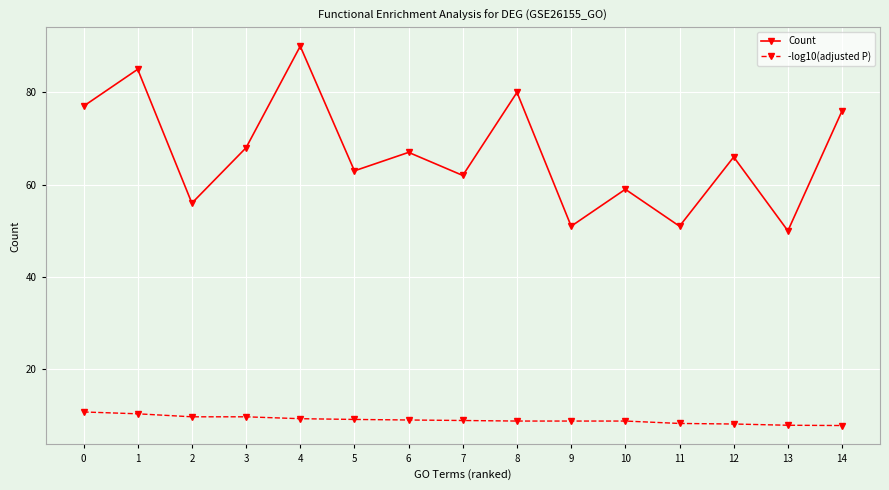

Which series has the largest total across all categories?

Count